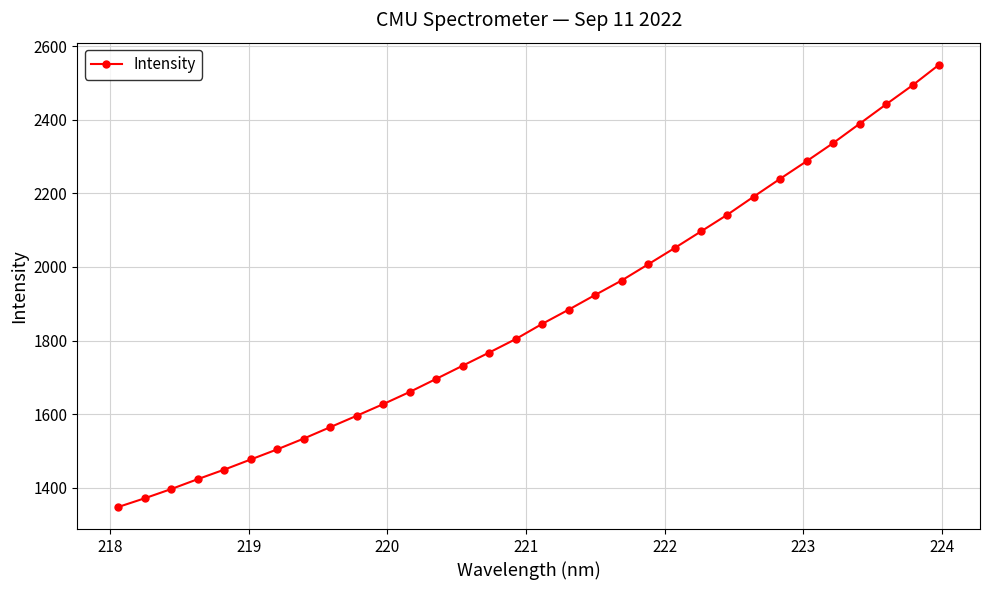

Count the number of categories in the chart.

32